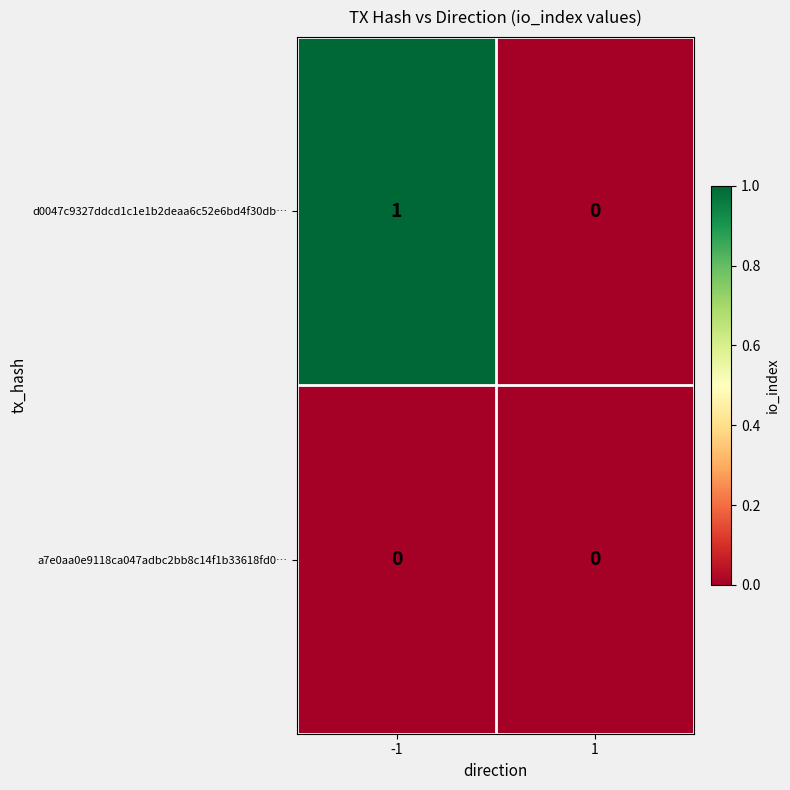

Is the value of a7e0aa0e9118ca047adbc2bb8c14f1b33618fd0… at -1 greater than the value of d0047c9327ddcd1c1e1b2deaa6c52e6bd4f30db… at -1?

No